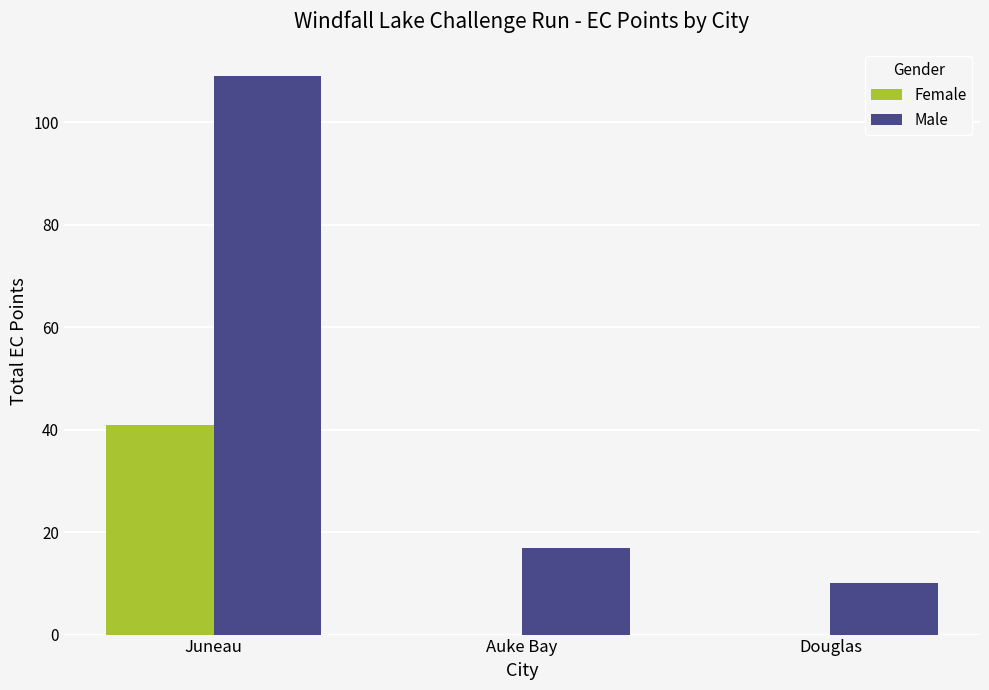

Reading right to left, transcribe all the data shown in this chart.

Female: 0	0	41
Male: 10	17	109